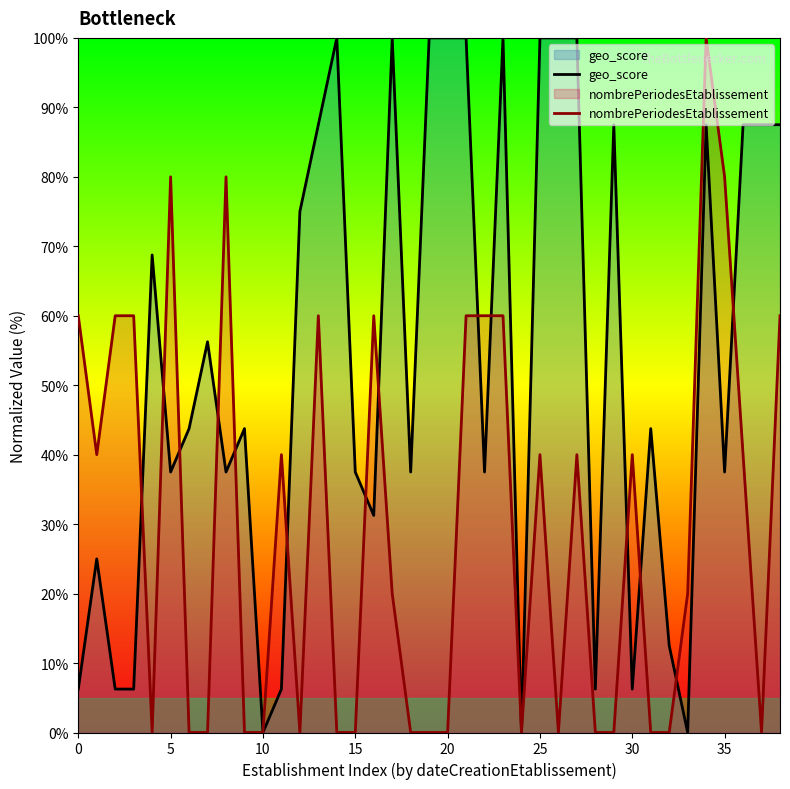

Rank the series by their average value, from highest to lowest.

geo_score, nombrePeriodesEtablissement